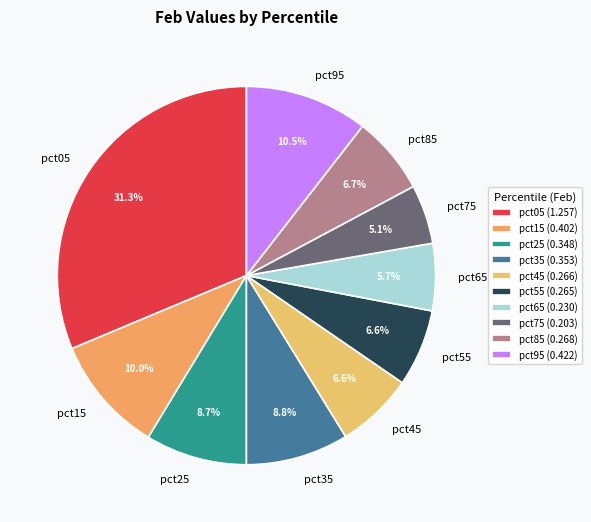

Does pct45 account for over 50% of the chart?

No